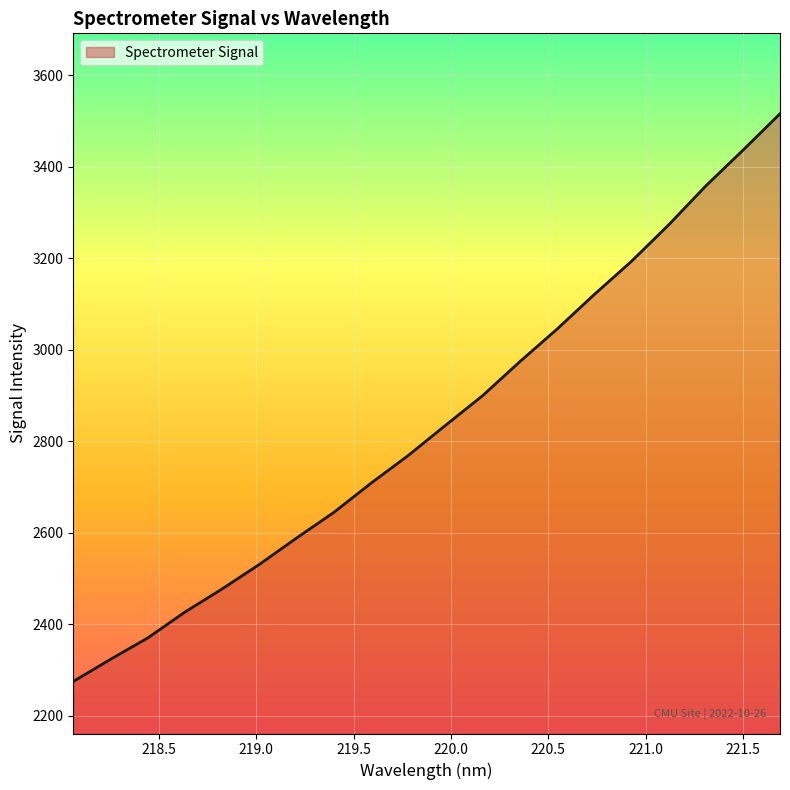

What is the difference between the maximum and minimum values?

1241.4